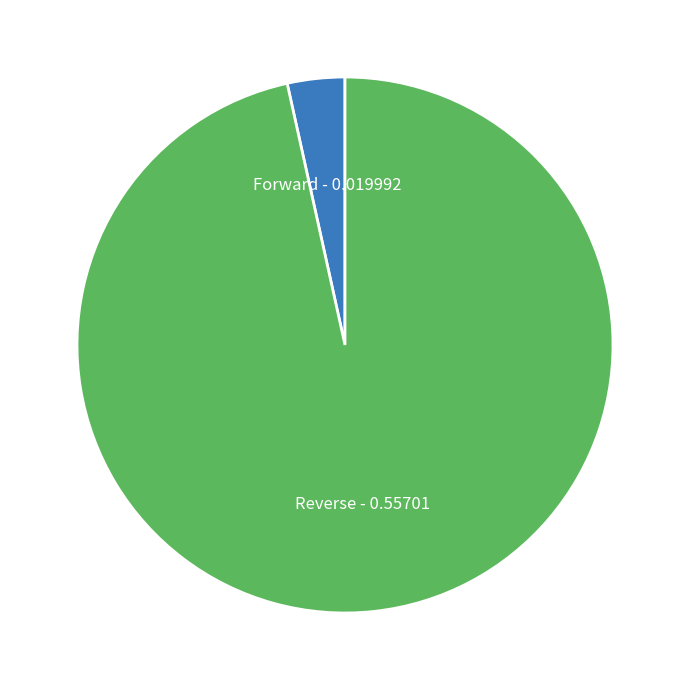

Rank the categories by value from highest to lowest.

Reverse - 0.55701, Forward - 0.019992